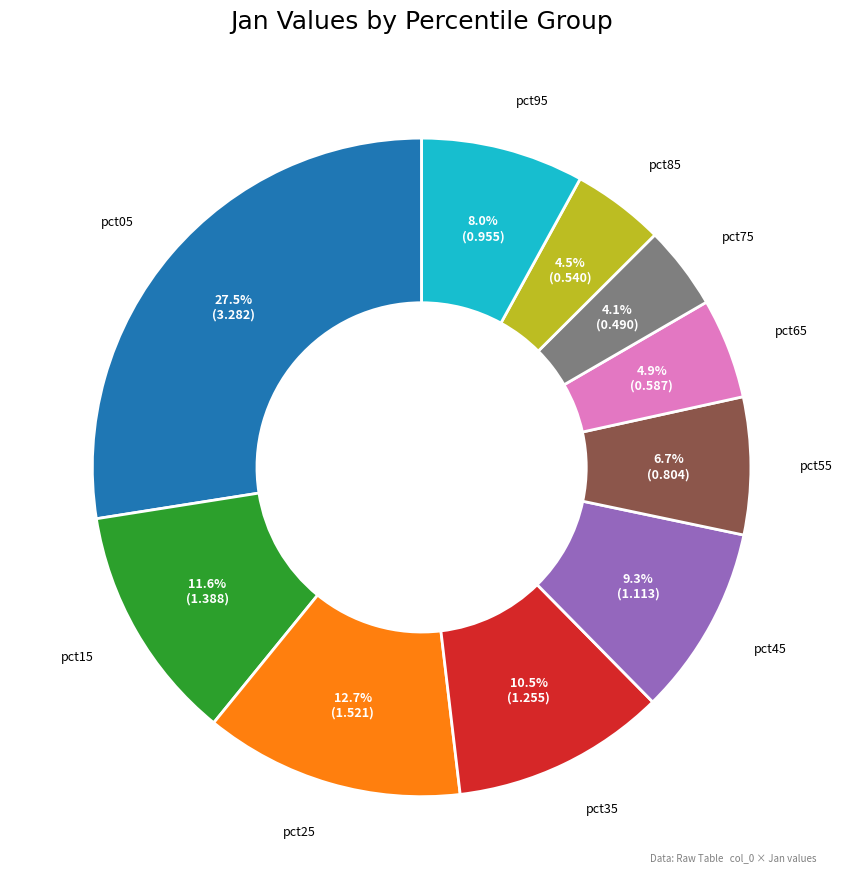

Is there any slice that represents more than half of the pie?

No